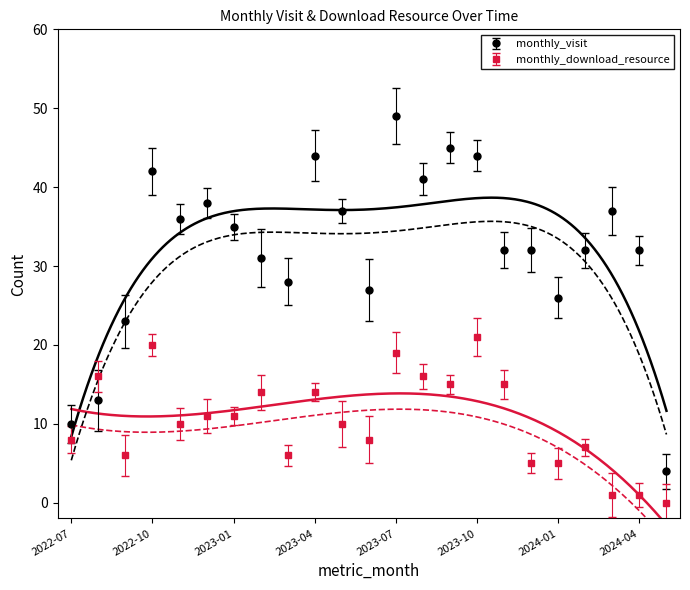

What is the difference between the monthly_visit values at 2022-10 and 2024-03?

5